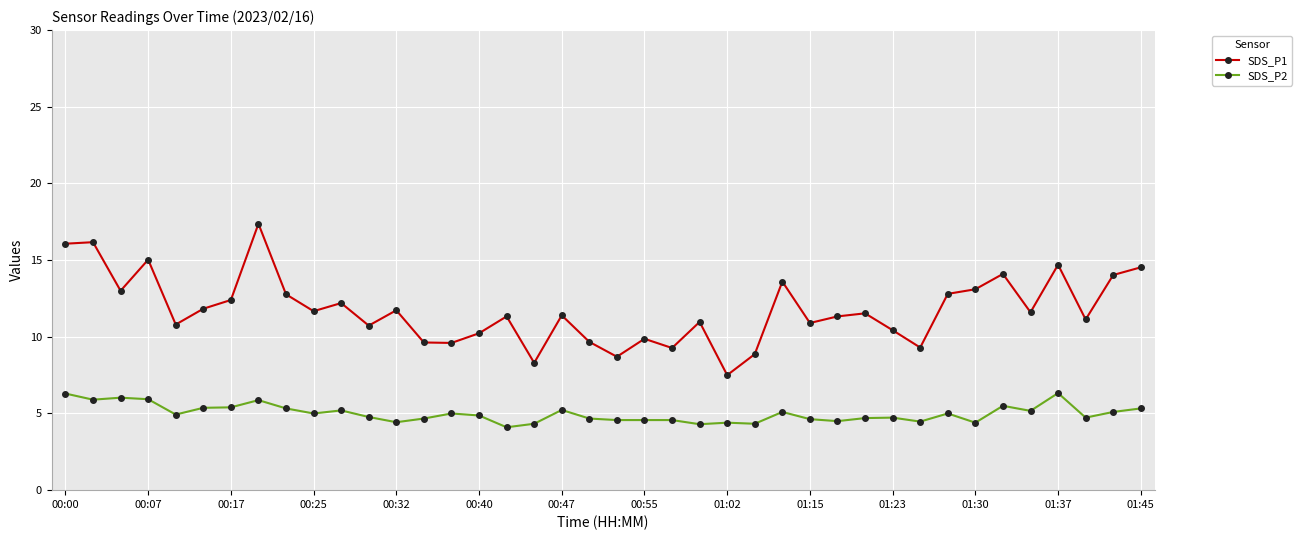

True or false: SDS_P2 has more than 1 points higher than both neighbors.

True